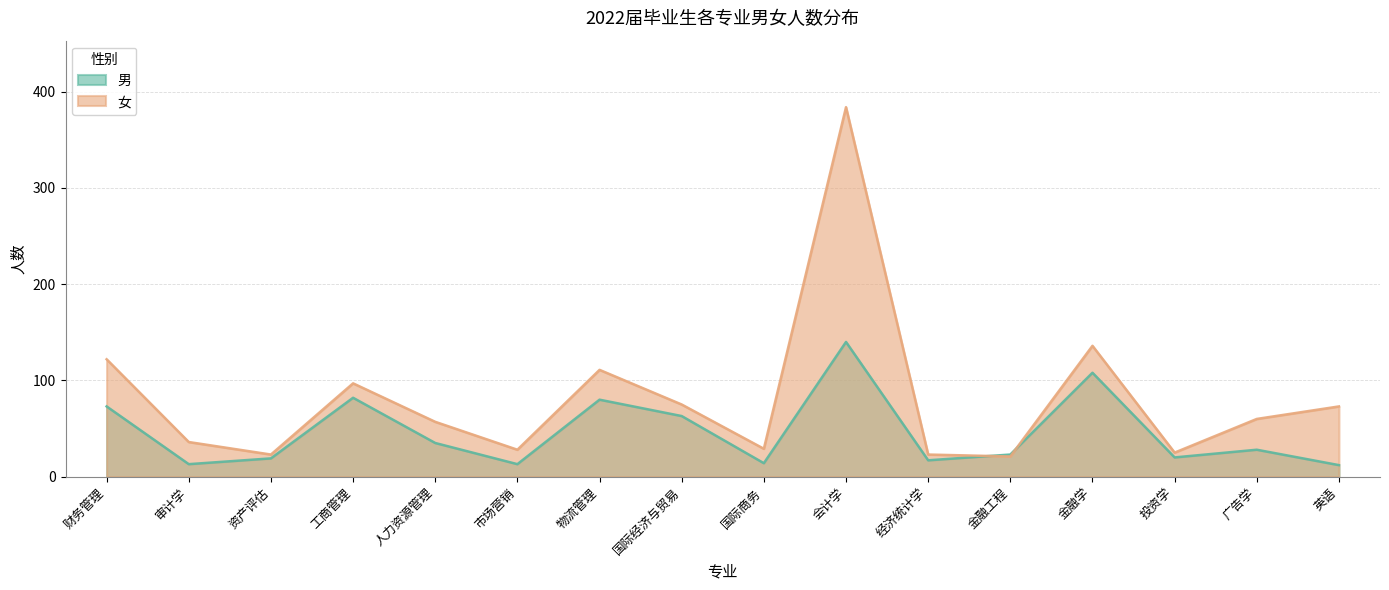

How many times do 男 and 女 cross each other?

2